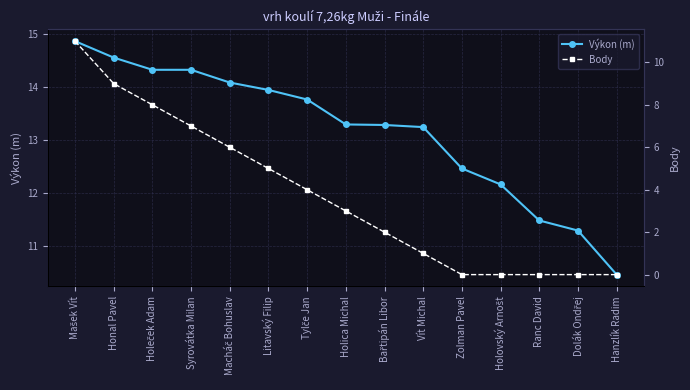

Reading right to left, extract all data points from this chart.

Výkon (m): 10.5	11.3	11.5	12.2	12.5	13.2	13.3	13.3	13.8	13.9	14.1	14.3	14.3	14.6	14.9
Body: 0.0	0.0	0.0	0.0	0.0	1.0	2.0	3.0	4.0	5.0	6.0	7.0	8.0	9.0	11.0